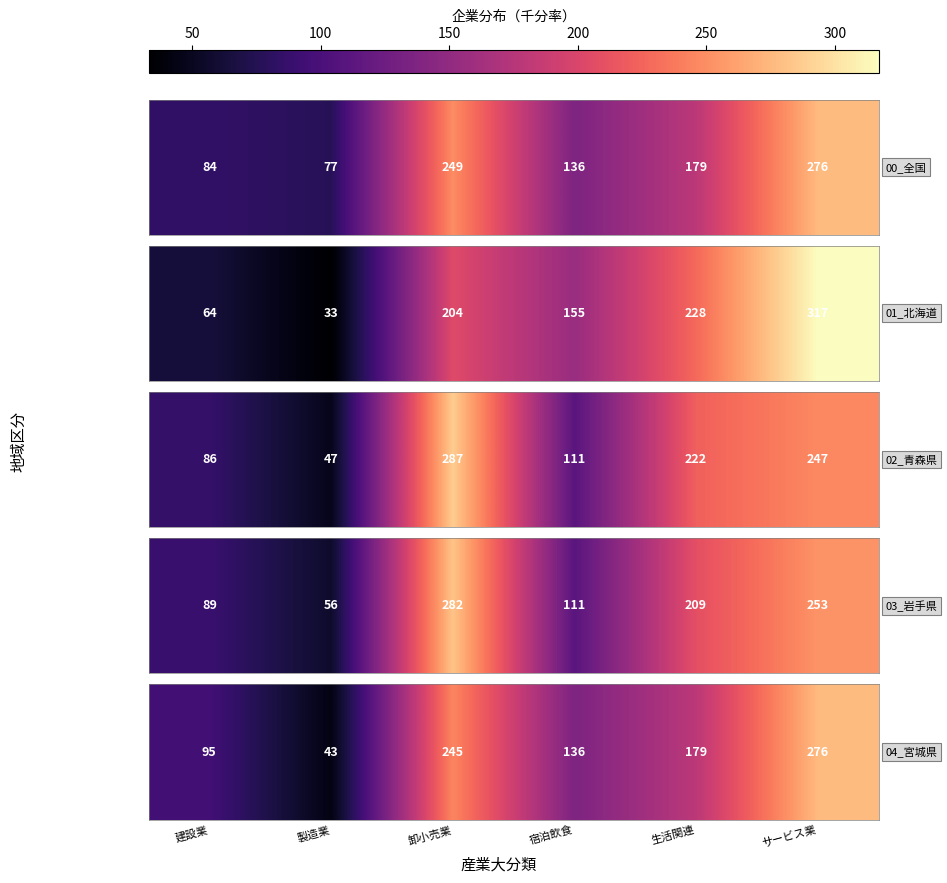

What is the ratio of the value at サービス業 to the value at 卸小売業?

1.1